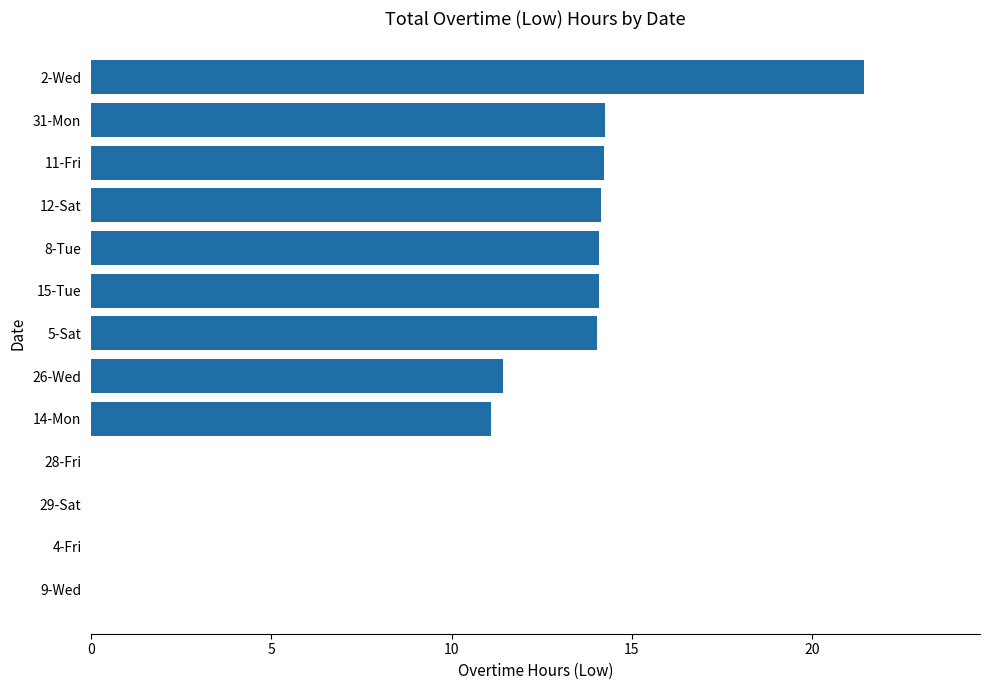

Which has a higher value, 5-Sat or 26-Wed?

5-Sat